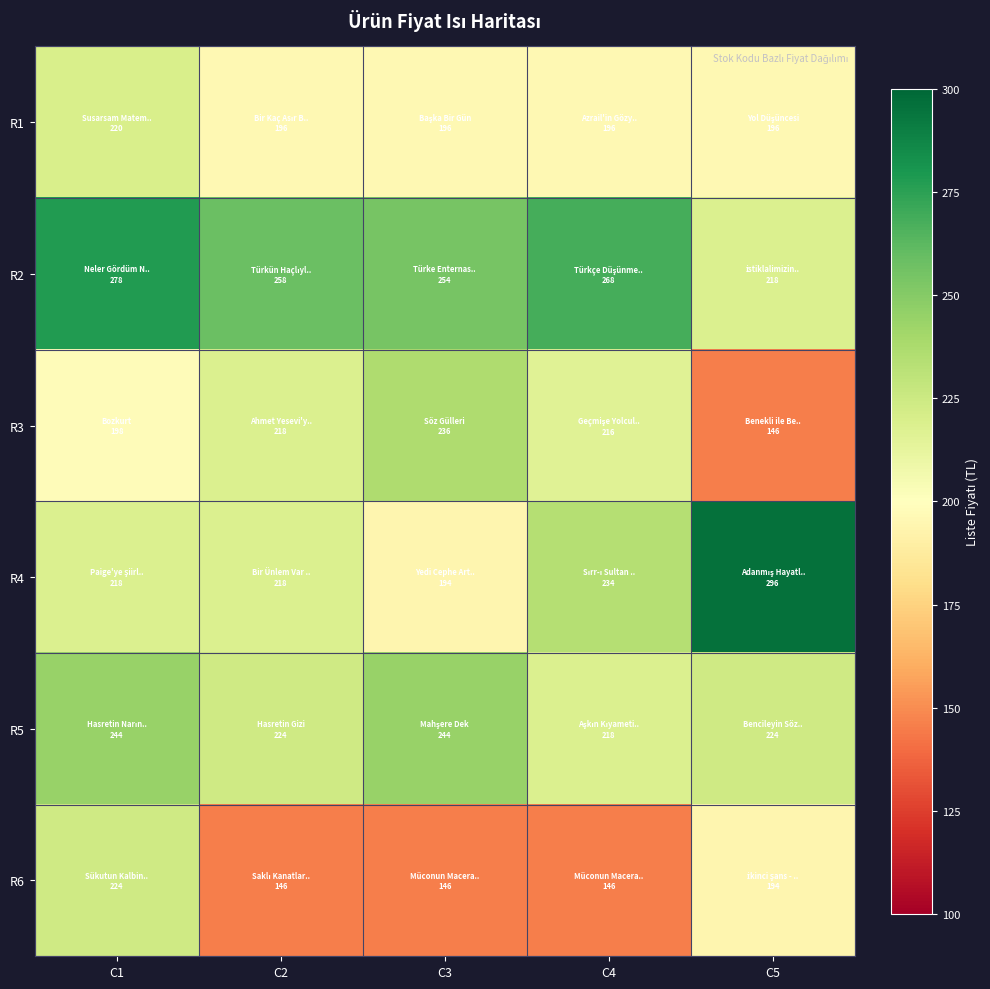

Rank the series by their maximum value, from highest to lowest.

R4, R2, R5, R3, R6, R1